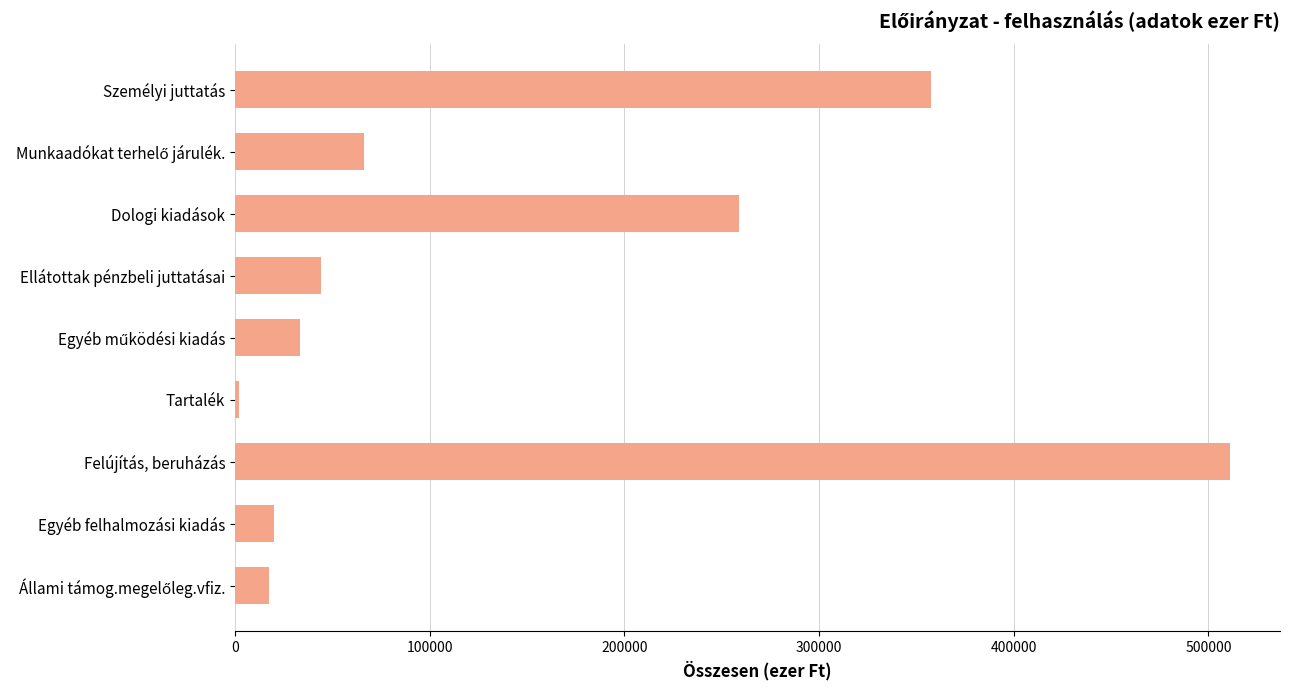

True or false: the data shows 20000 at Egyéb felhalmozási kiadás.

True